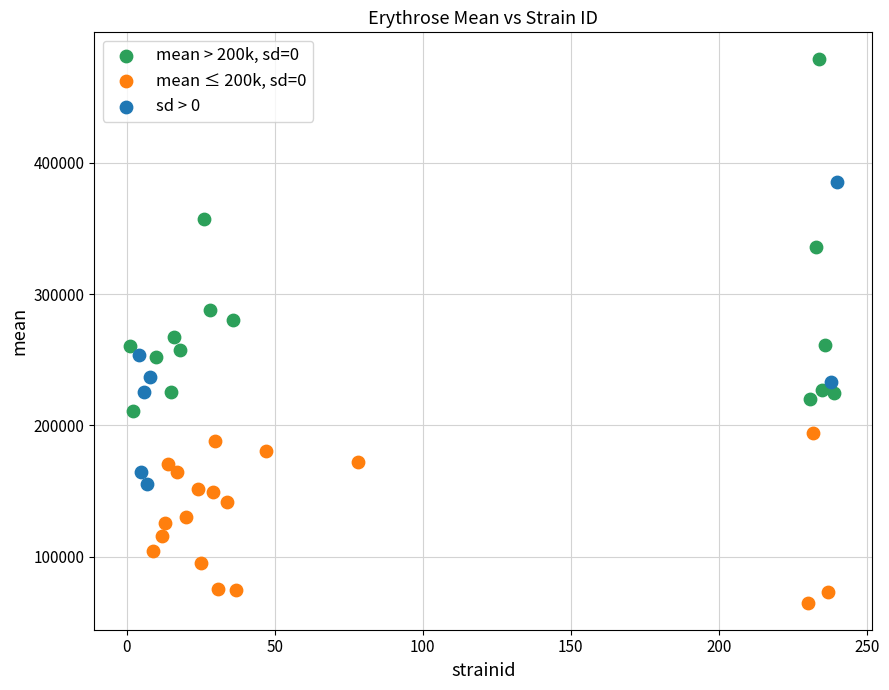

Which series has the largest Y range (max minus min)?

mean > 200k, sd=0